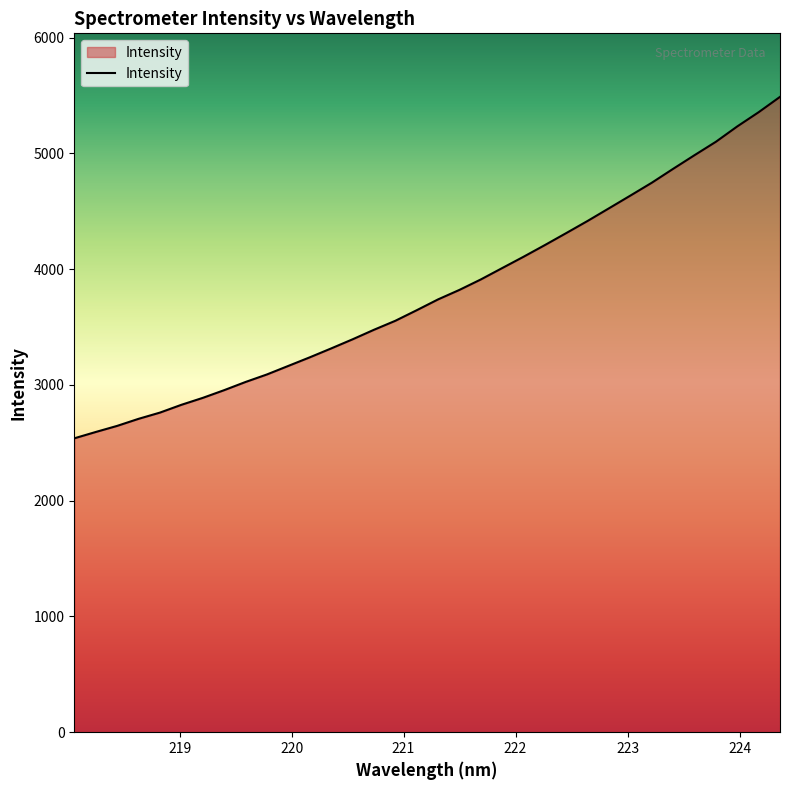

What is the difference between the second highest and minimum values?

2817.5